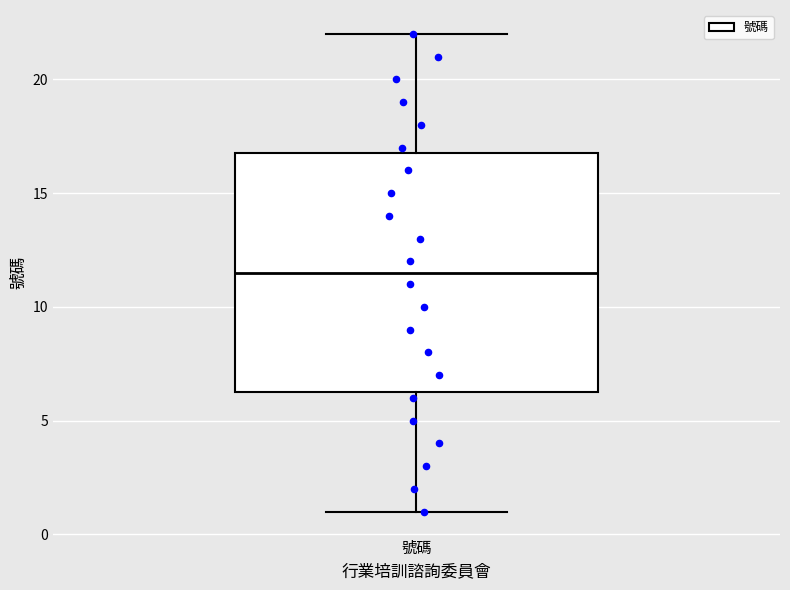

Where is the lower edge of the box for 號碼 on the y-axis? The values are not printed on the chart, so give them approximately, as read against the axis.

6.5